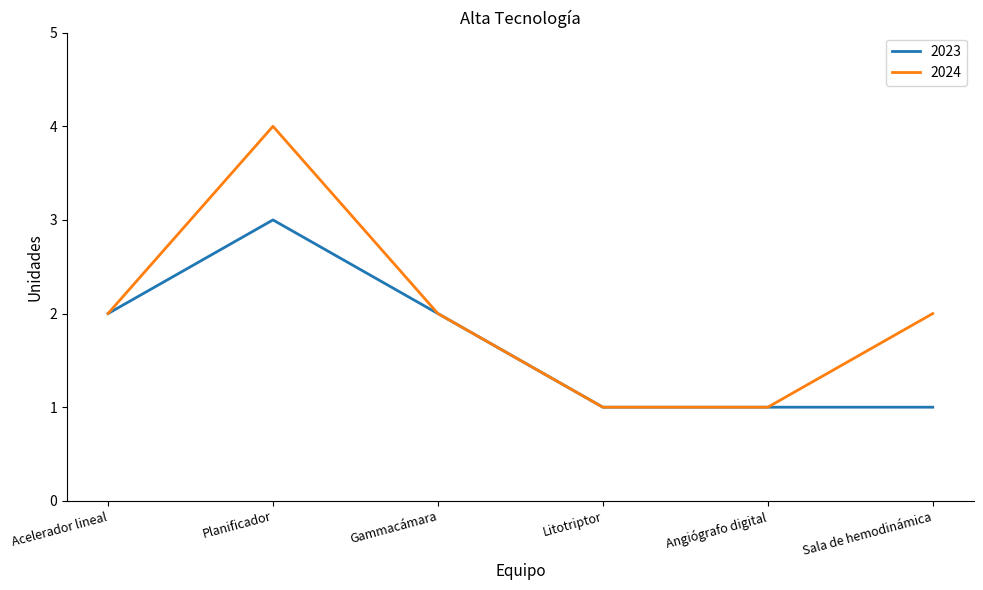

At which category does 2023 reach its first local peak?

Planificador